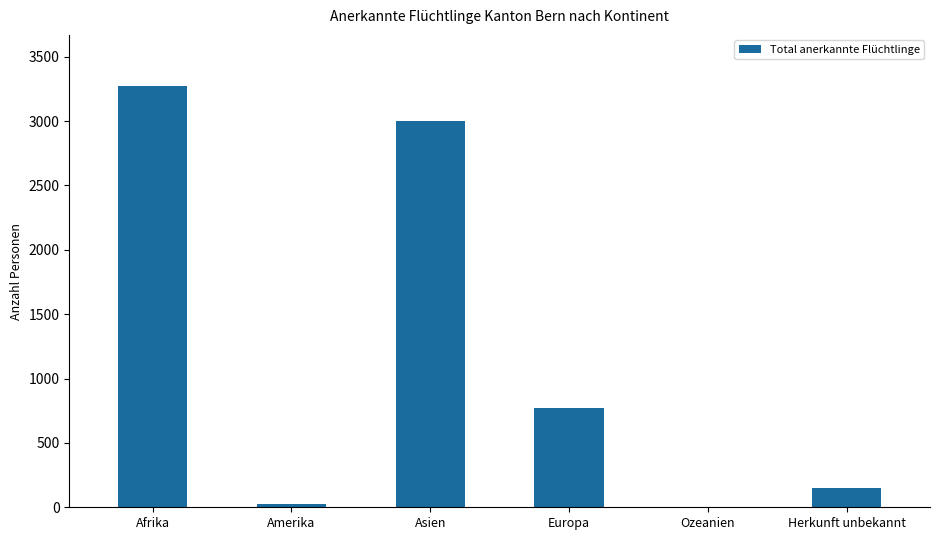

Where is the data nearest to the value 1638?

Europa